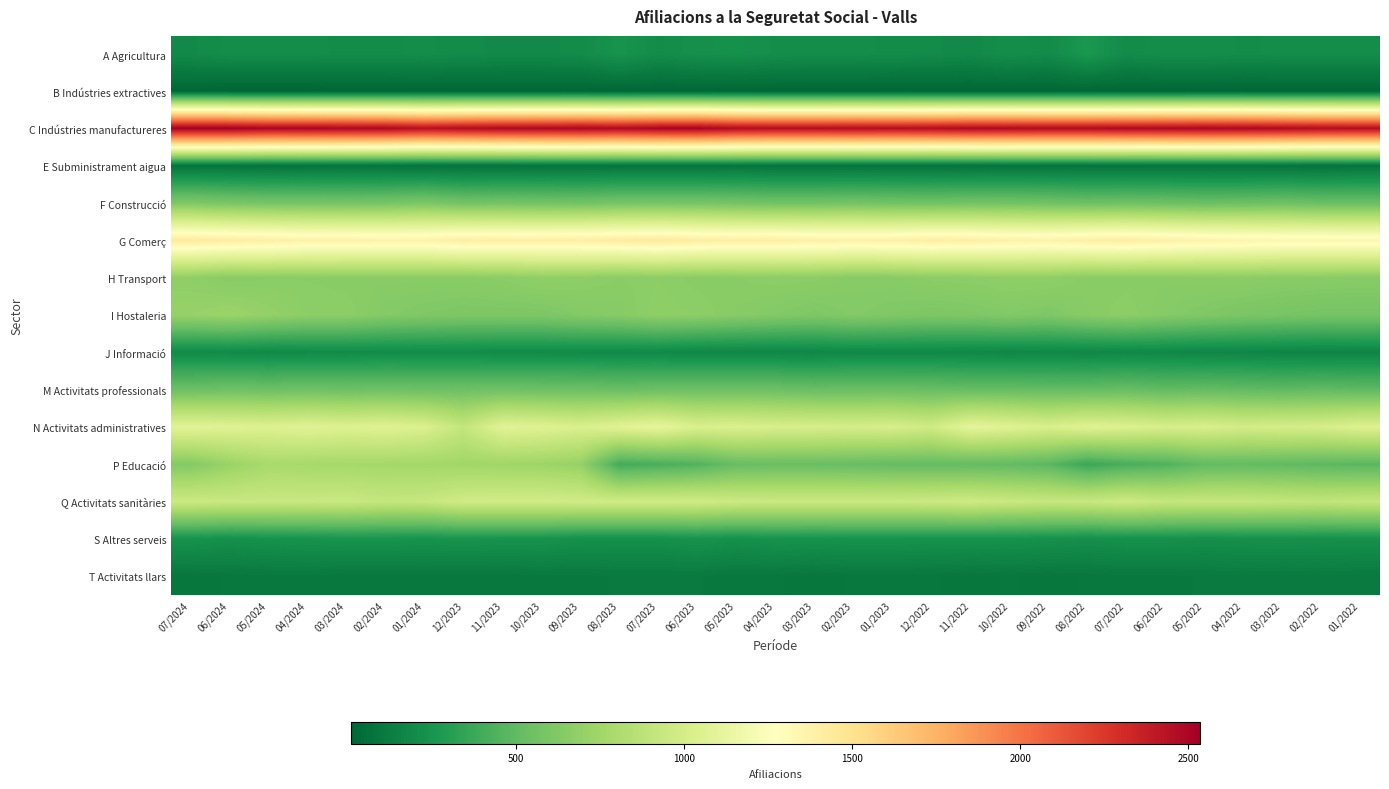

What is the difference between the highest and lowest values at 06/2022?

2480